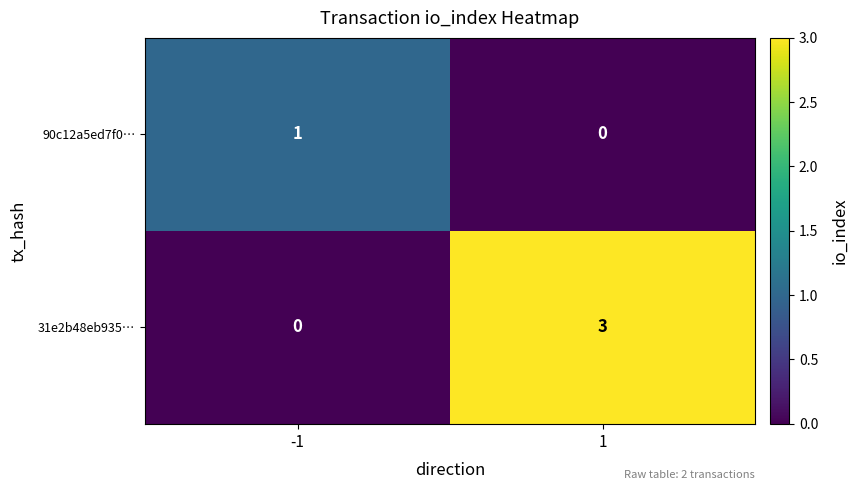

At which category does the chart reach its peak across all series?

1